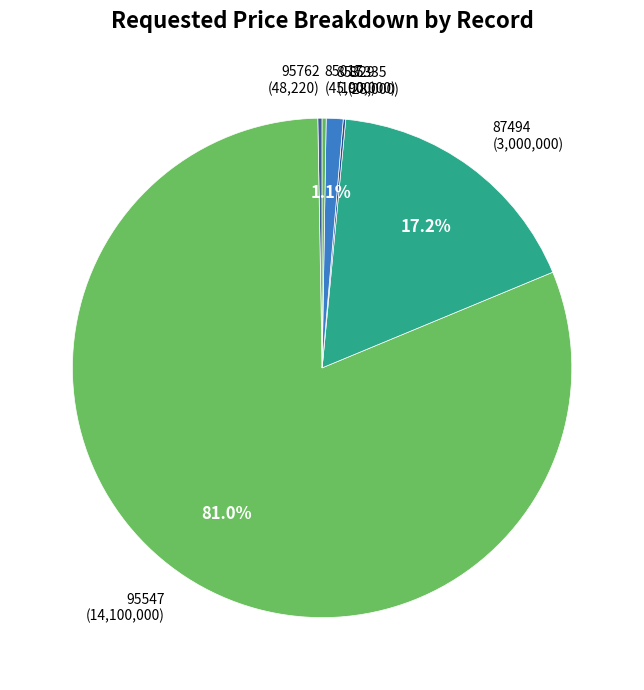

What is the largest slice in the pie chart?

95547